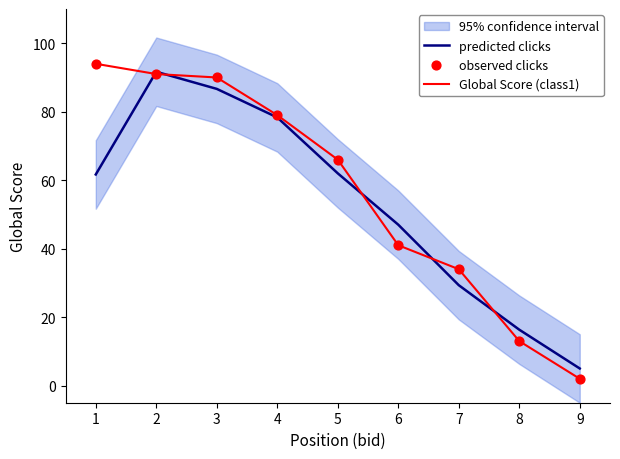

What are all the series names shown in the legend?

predicted clicks, Global Score (class1), observed clicks